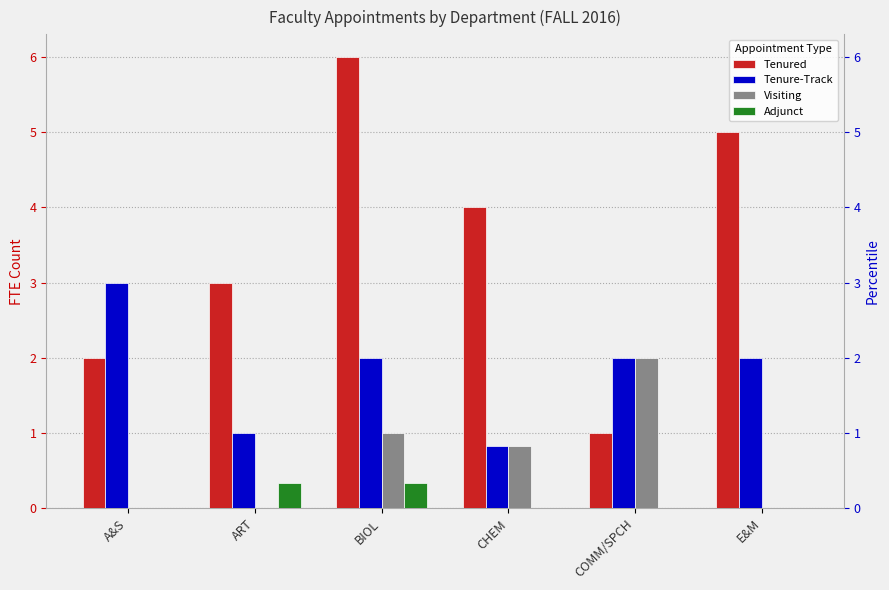

Rank the series at A&S from lowest to highest value.

Visiting, Adjunct, Tenured, Tenure-Track